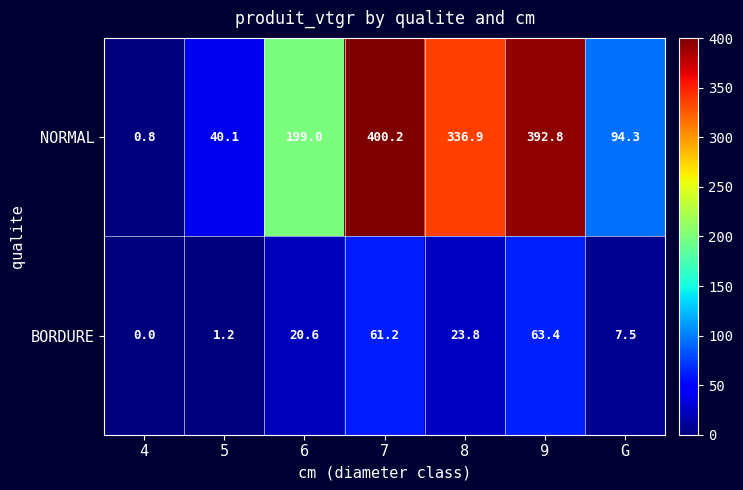

Where is NORMAL nearest to the value 200?

6